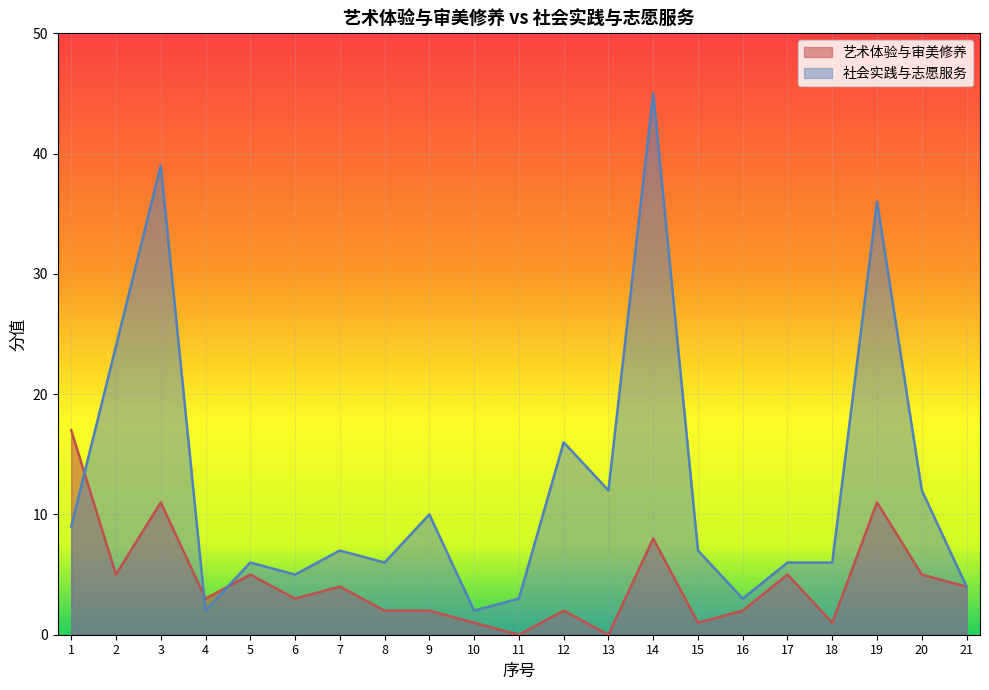

What is the difference between the maximum and minimum values in the 社会实践与志愿服务 series?

43